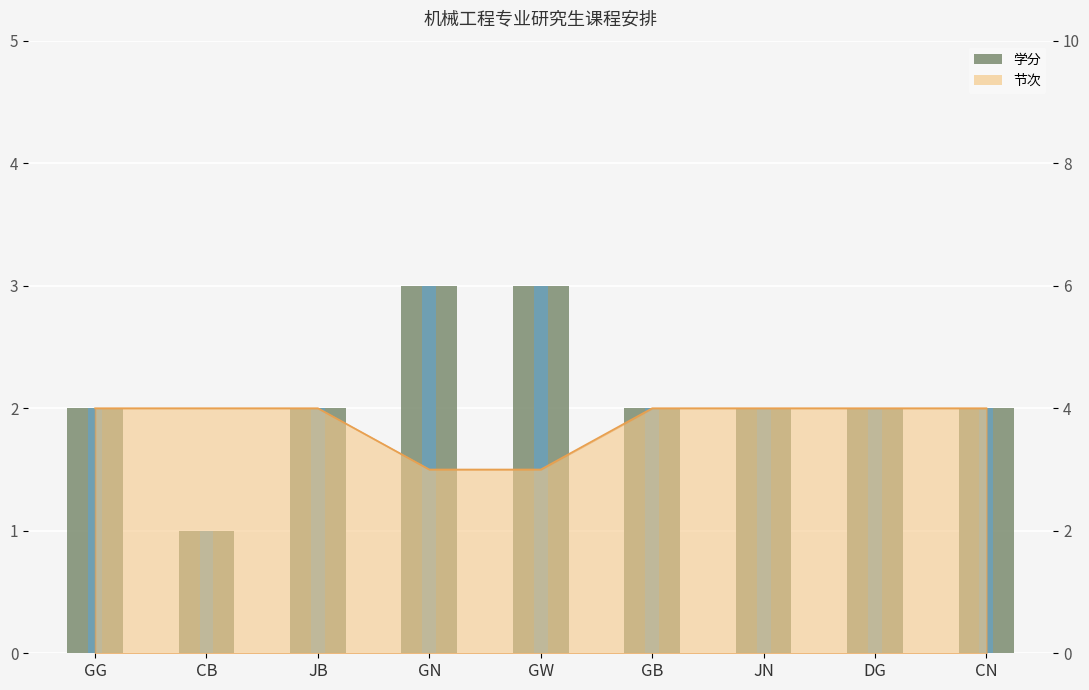

The chart shows a value of 1 at JB. True or false?

False